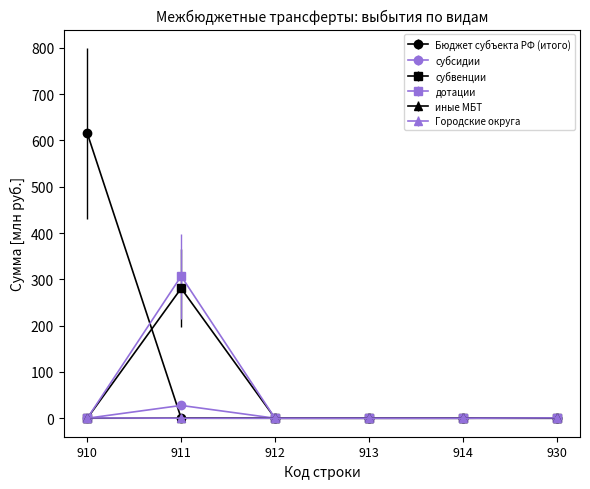

The иные МБТ series shows 0.0 at 910. True or false?

True